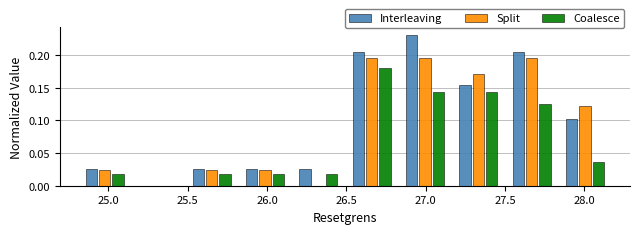

What is the height of the Split bar covering 27.85 to 28.15 on the x-axis? Neither the bar edges nor the heights are printed on the chart, so give them approximately, as read against the axes.

0.120